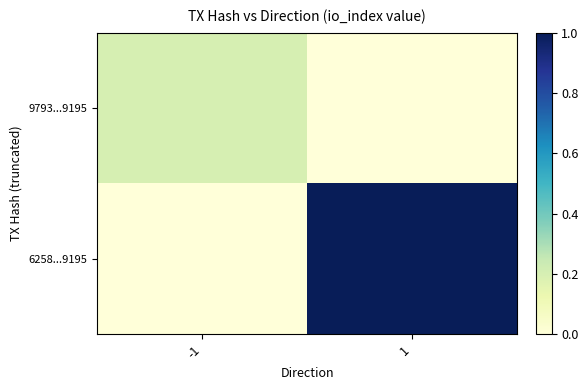

Rank the series by their average value, from highest to lowest.

6258...9195, 9793...9195